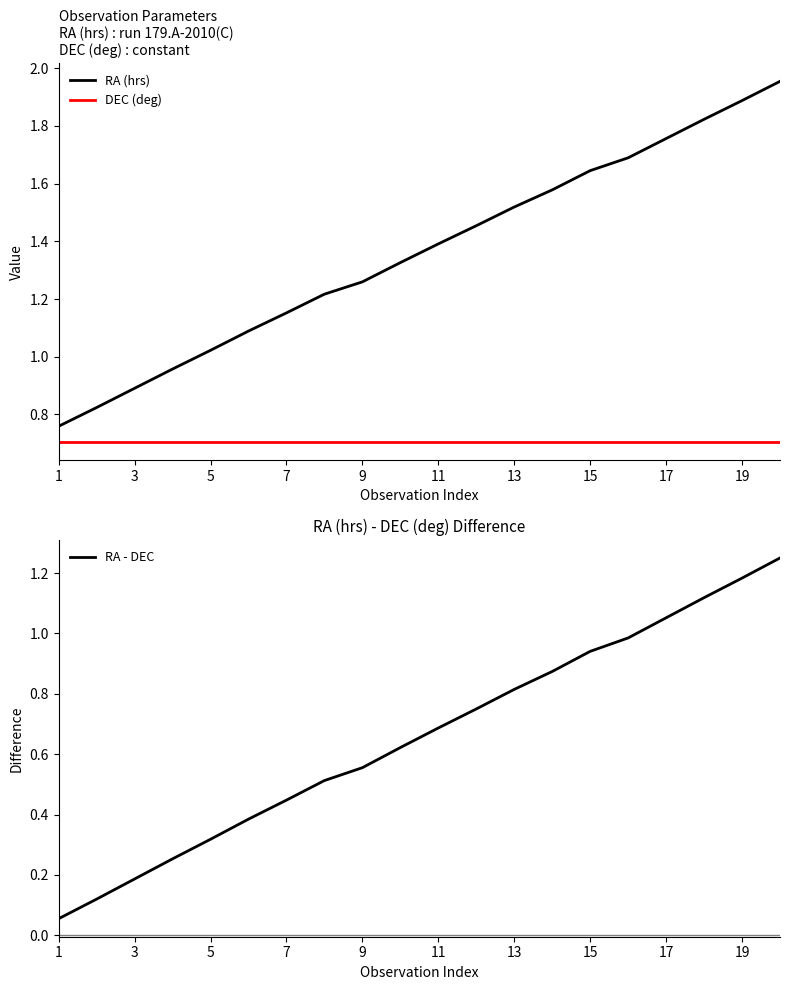

At how many categories does at least one series exceed 1?

16